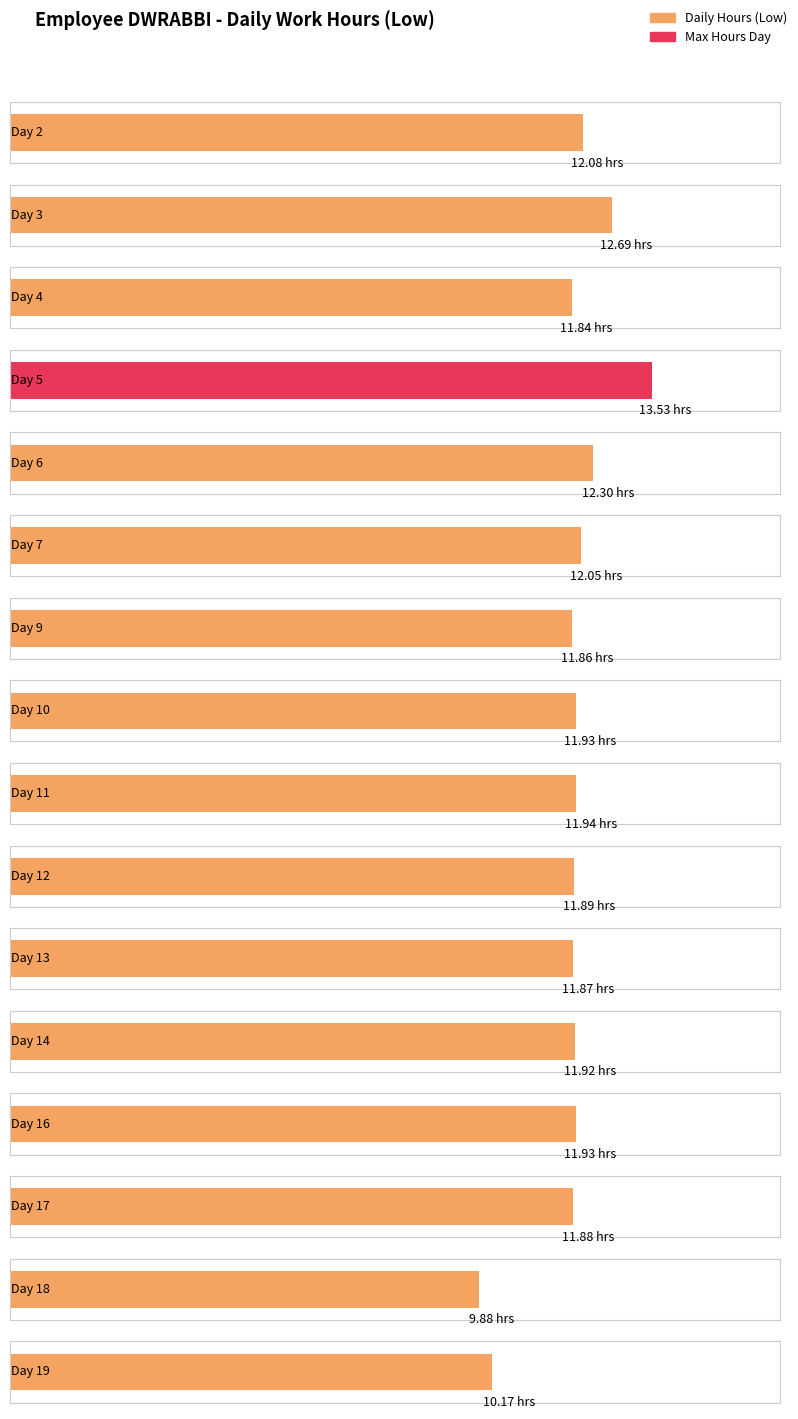

The value at 6 is 12.3. True or false?

True